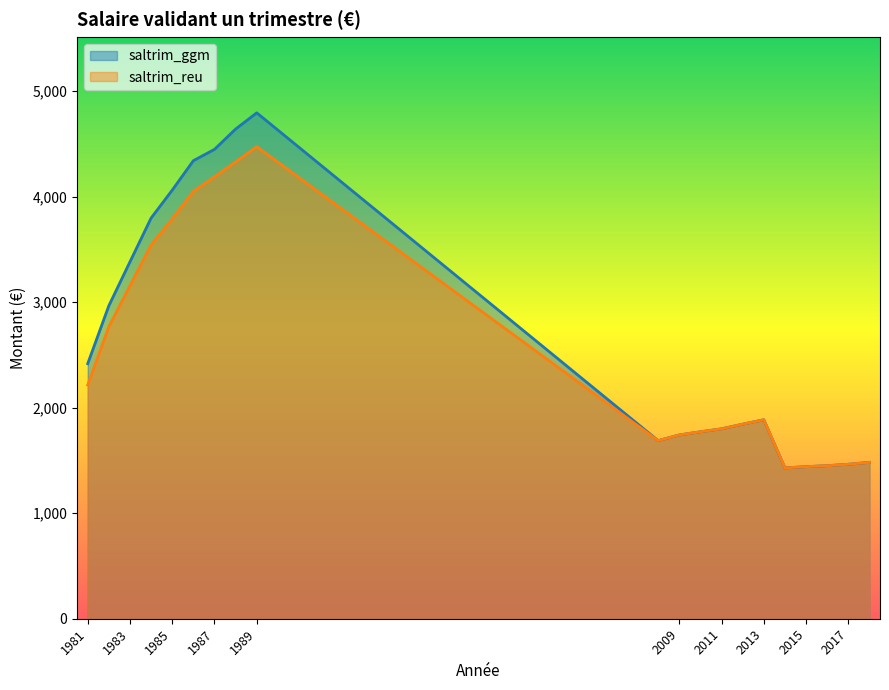

At how many categories does at least one series exceed 2299?

9